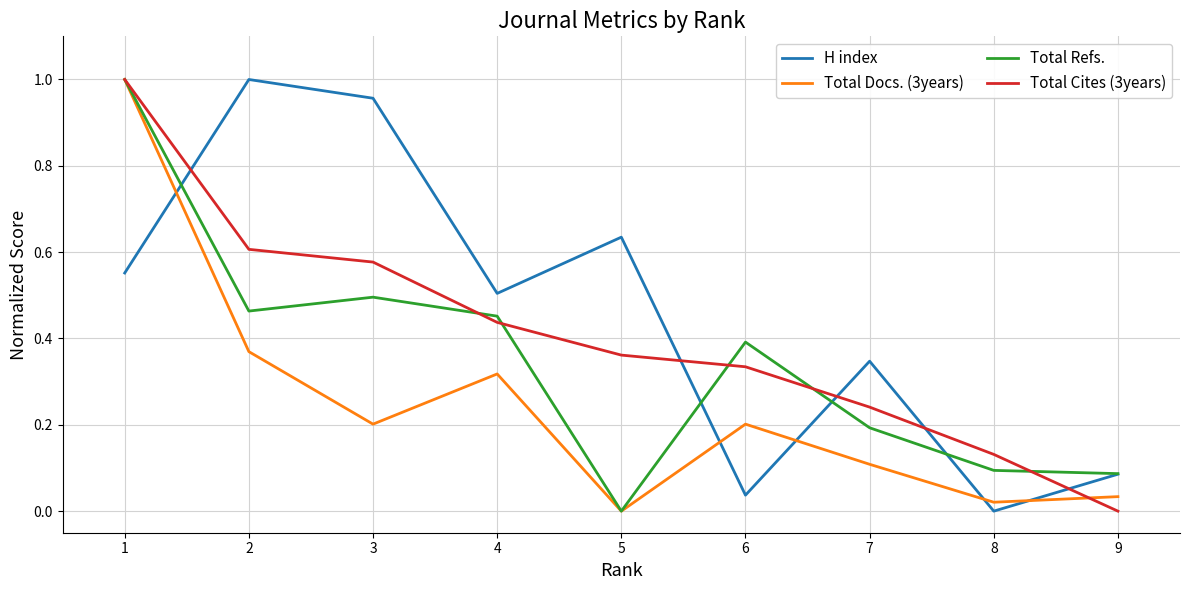

What are all the series names shown in the legend?

H index, Total Docs. (3years), Total Refs., Total Cites (3years)